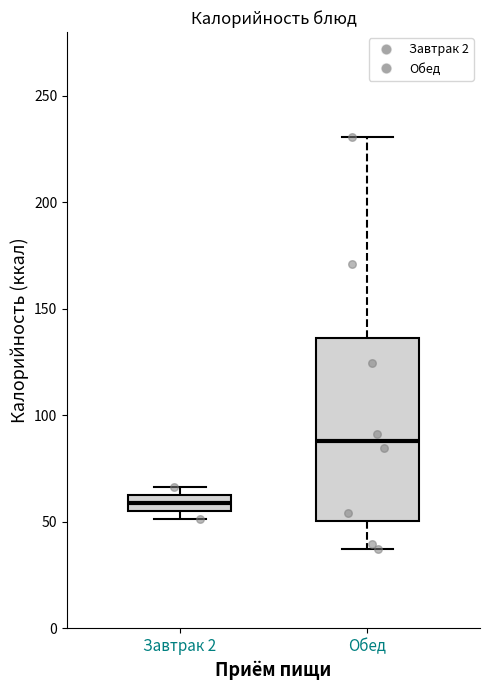

Where is the upper edge of the box for Завтрак 2 on the y-axis? The values are not printed on the chart, so give them approximately, as read against the axis.

65